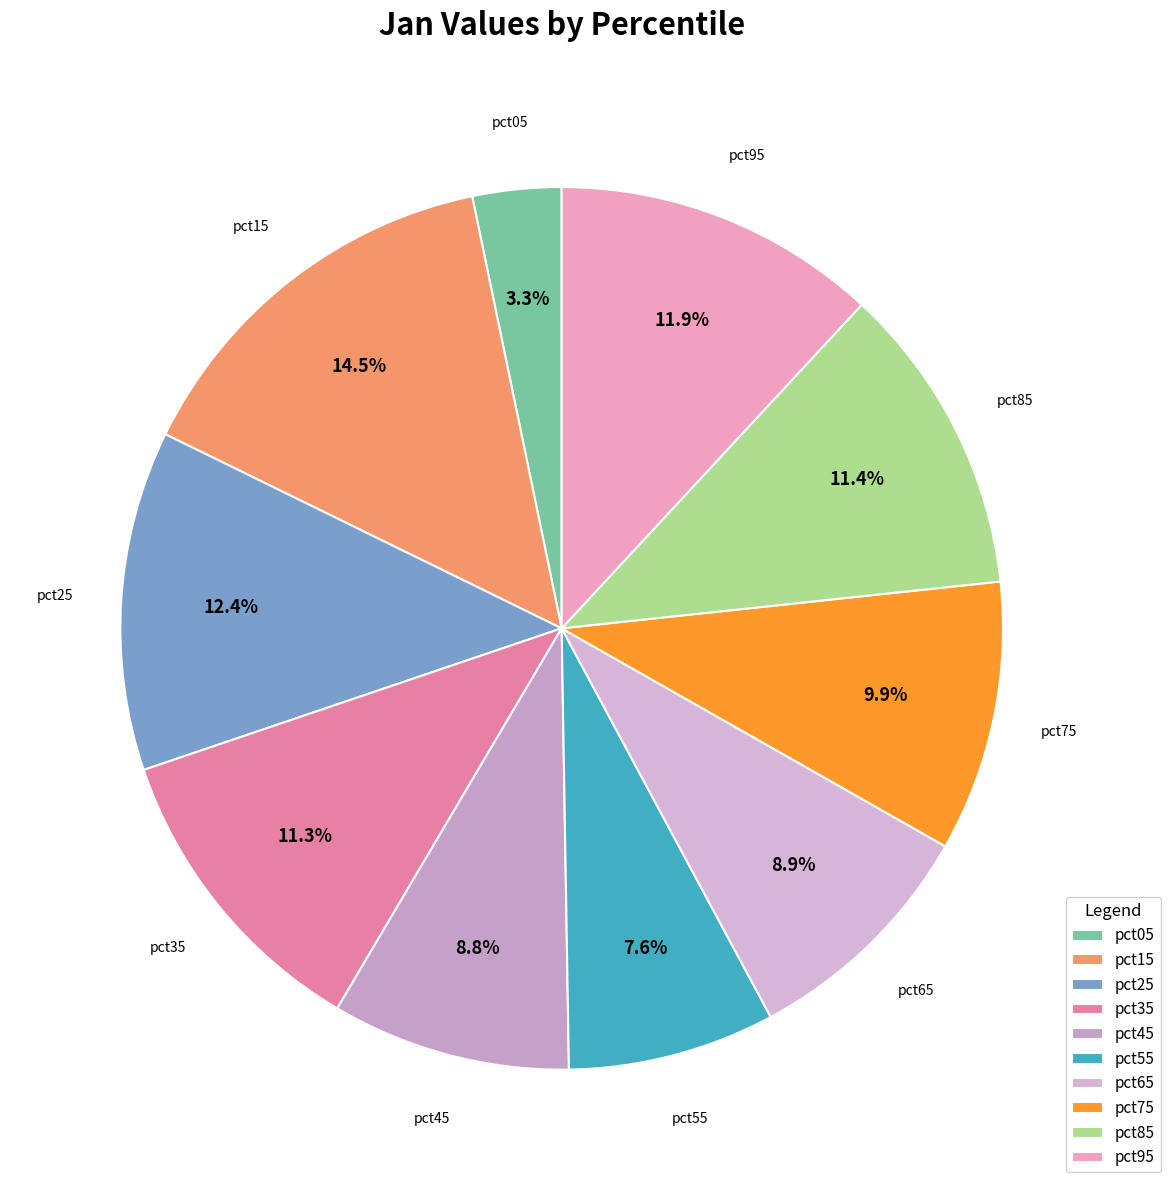

Which has a higher value, pct75 or pct95?

pct95